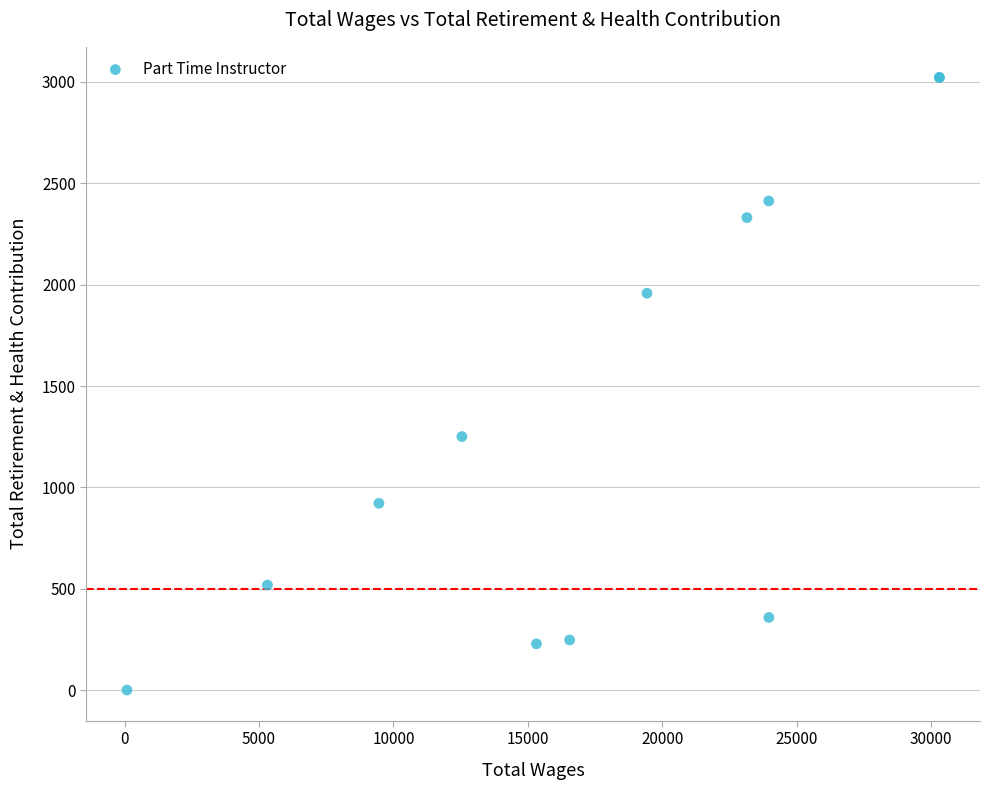

What Y value in the scatter plot is closest to 1511?

1251